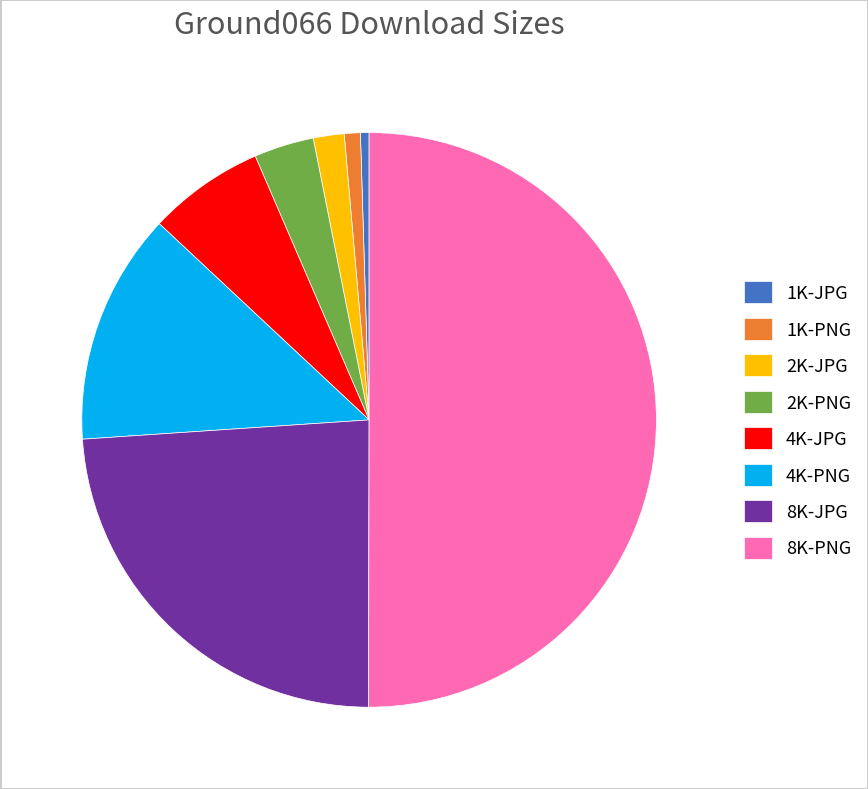

Which category has the biggest portion of the pie?

8K-PNG